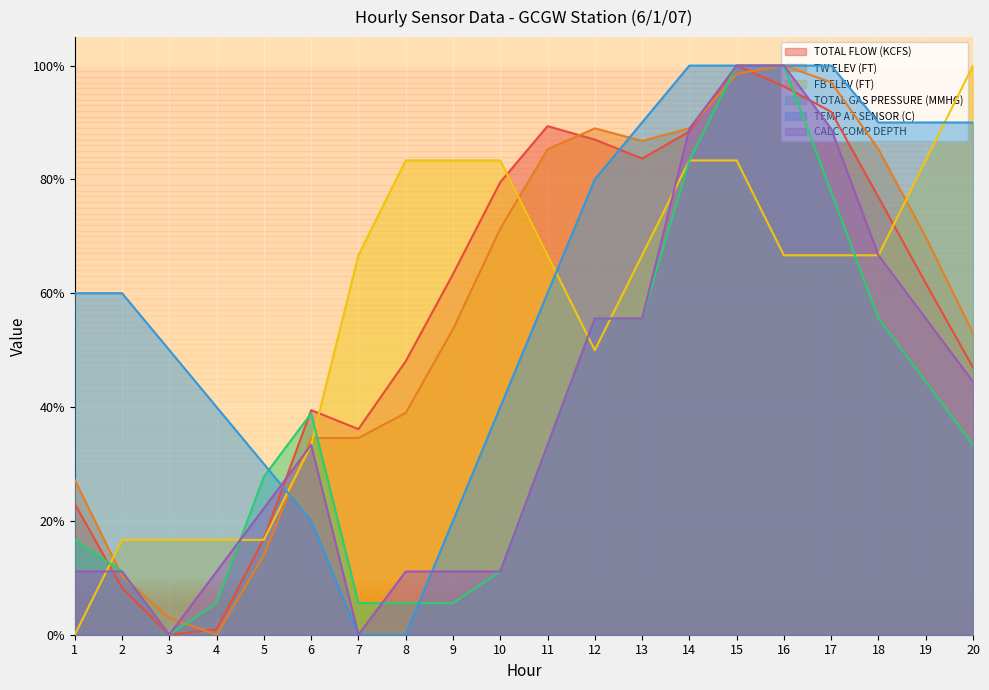

Which category has the lowest value in the TEMP AT SENSOR (C) series?

7